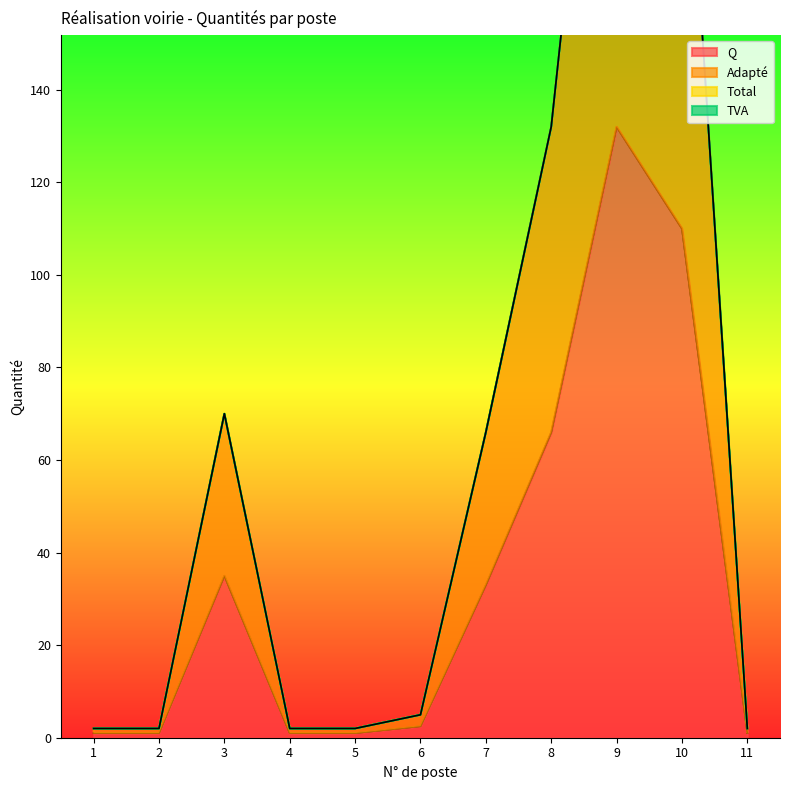

Reading right to left, transcribe all the data shown in this chart.

Q: 11=1.0	10=110.0	9=132.0	8=66.0	7=33.0	6=2.5	5=1.0	4=1.0	3=35.0	2=1.0	1=1.0
Adapté: 11=2.0	10=220.0	9=264.0	8=132.0	7=66.0	6=5.0	5=2.0	4=2.0	3=70.0	2=2.0	1=2.0